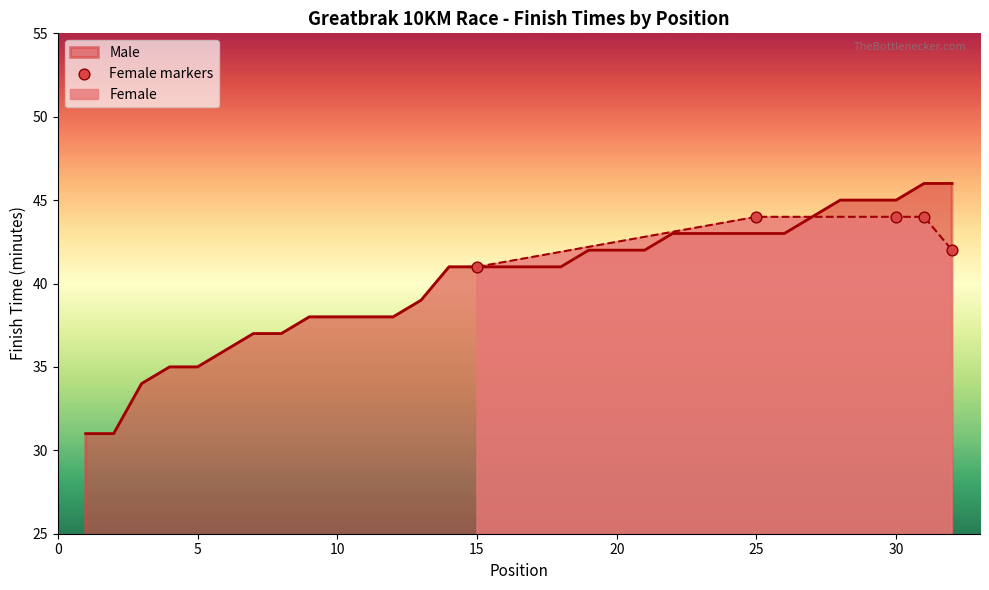

The value of Male at 25 is 43. True or false?

True